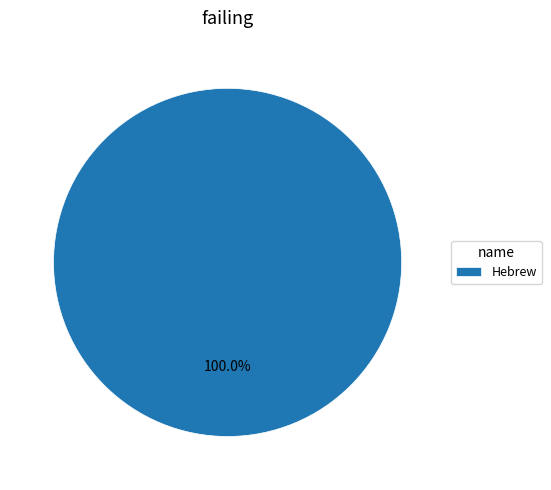

What is the majority slice?

Hebrew